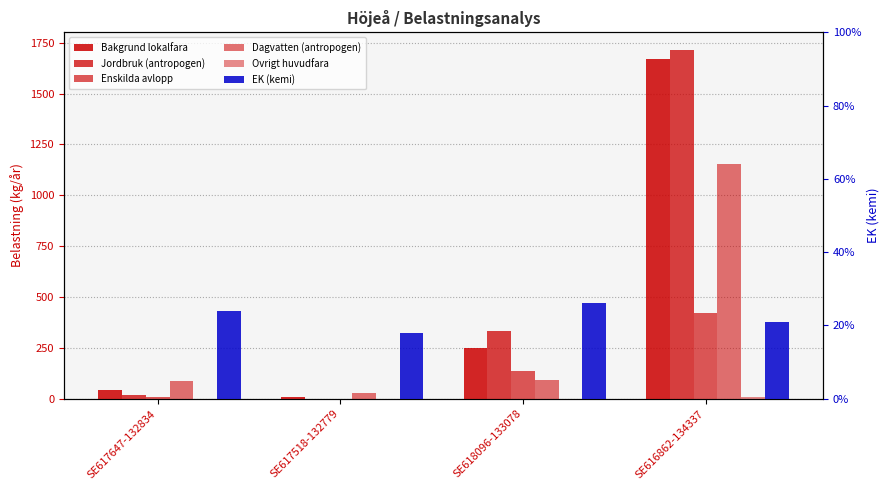

What is the maximum value for EK (kemi)?

0.3